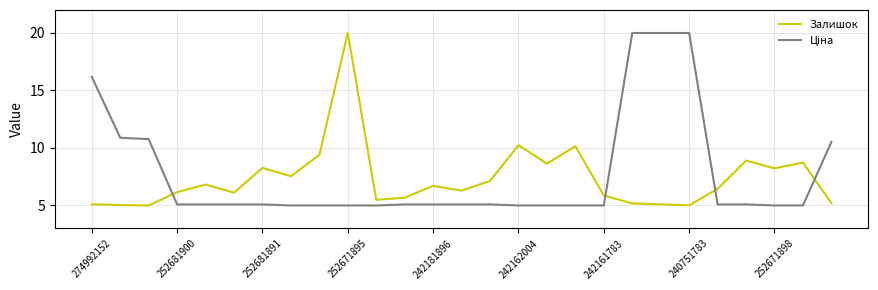

How many lines are shown in the chart?

2